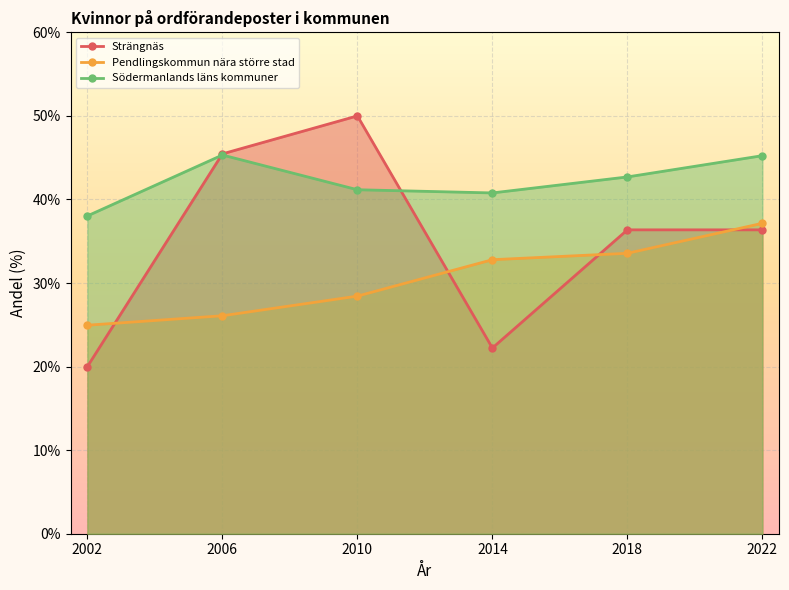

How many times do Strängnäs and Södermanlands läns kommuner cross each other?

2